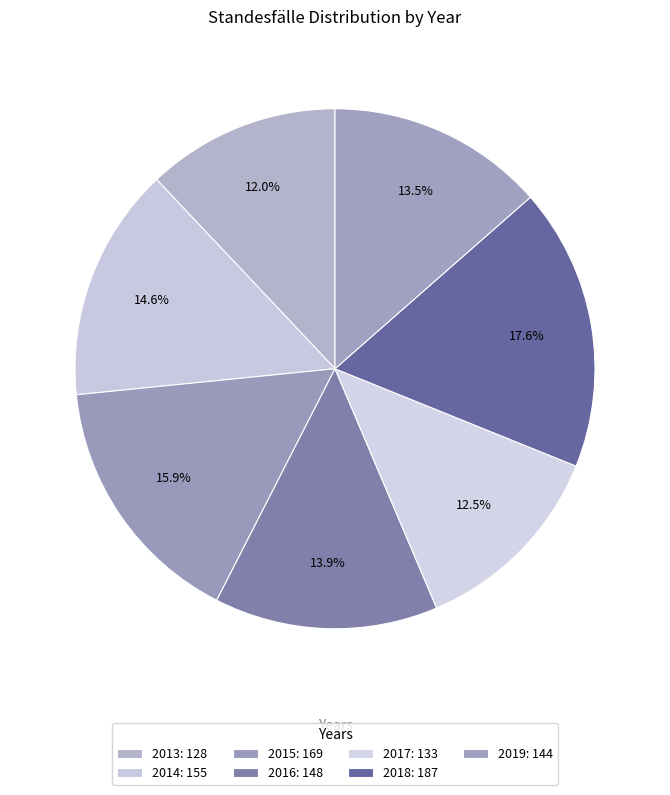

What is the change in value from 2013 to 2017?

+5